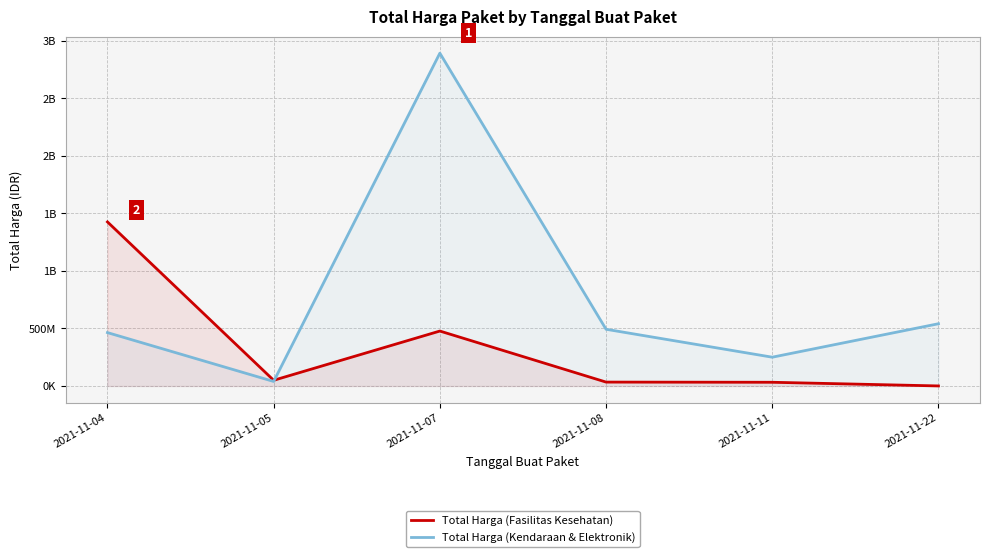

What is the total value across all series at 2021-11-22?

541648875